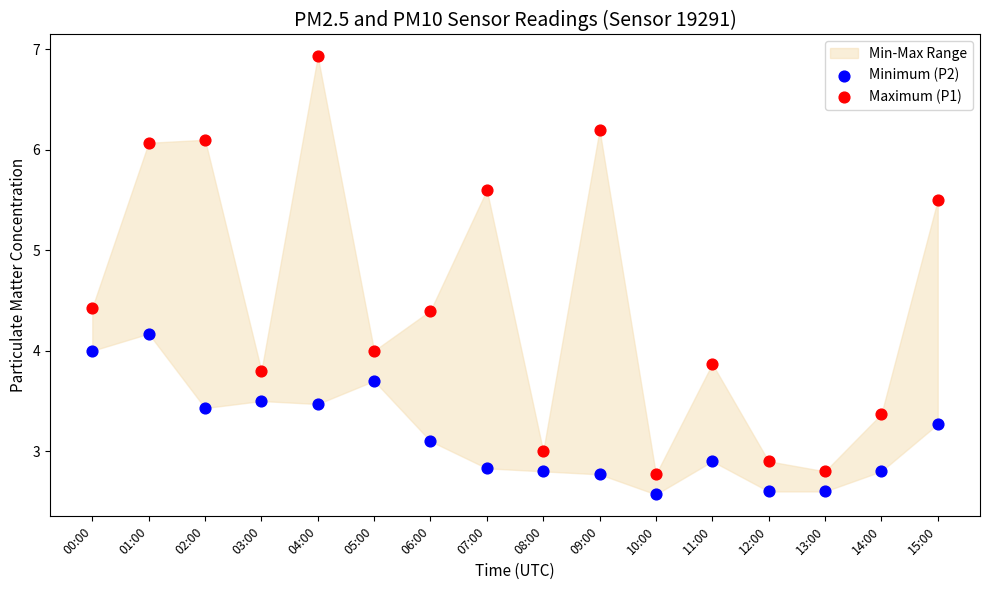

Which series reaches the minimum Y coordinate?

Minimum (P2)